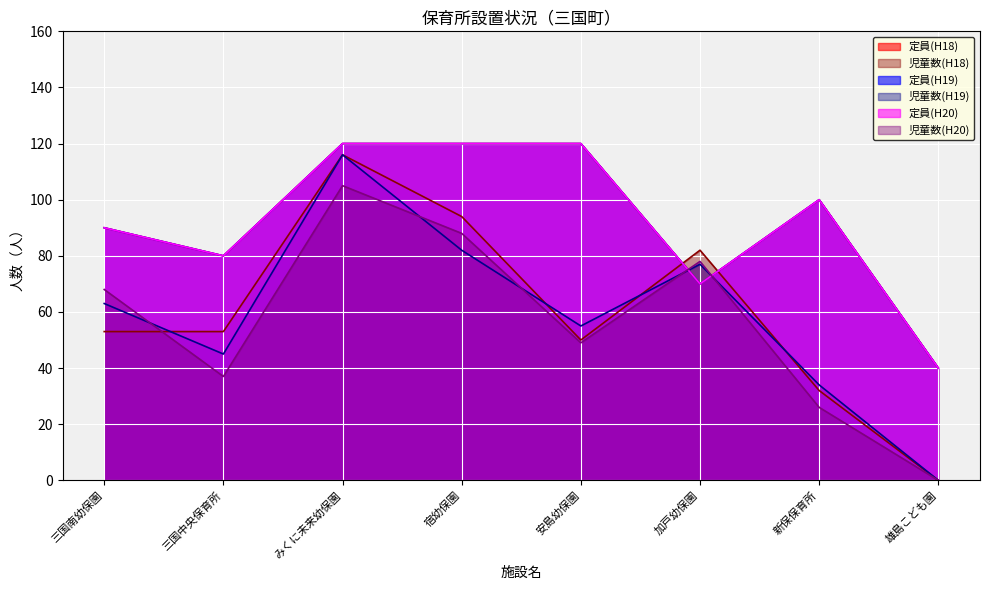

List the labels in order of 児童数(H18) value, largest first.

みくに未来幼保園, 宿幼保園, 加戸幼保園, 三国南幼保園, 三国中央保育所, 安島幼保園, 新保保育所, 雄島こども園